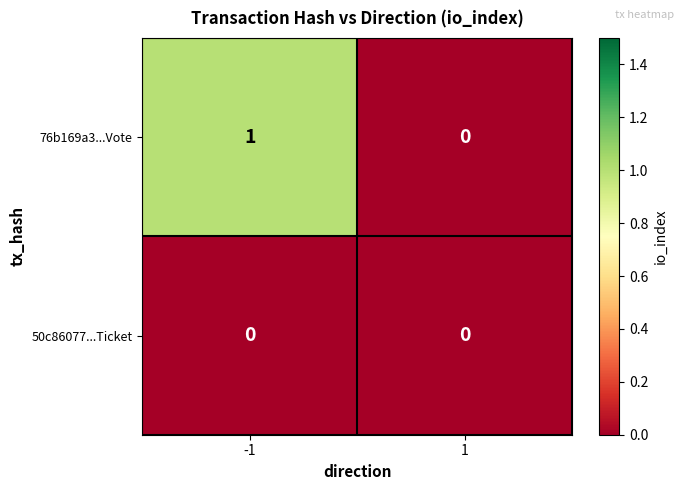

The 76b169a3...Vote series shows 2 at -1. True or false?

False